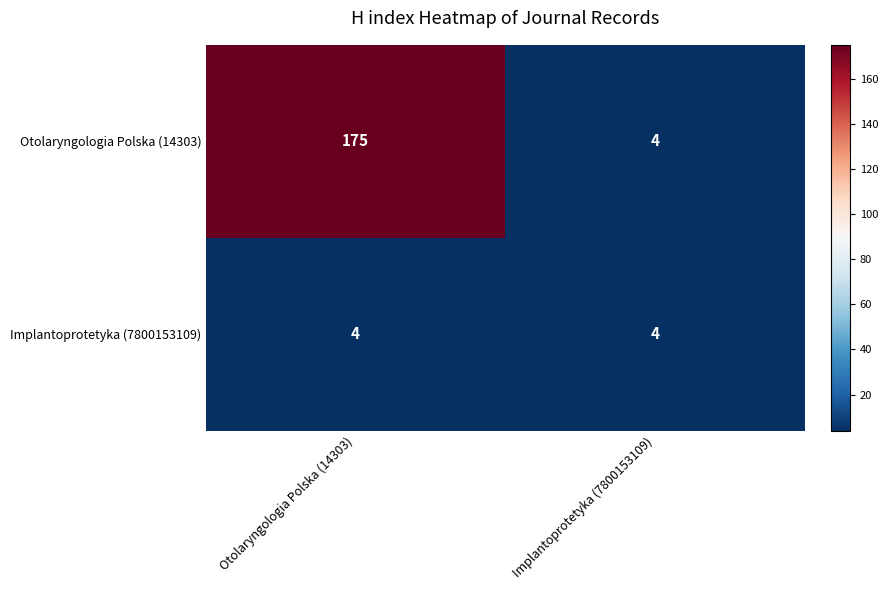

List the series in order of their overall mean, lowest first.

Implantoprotetyka (7800153109), Otolaryngologia Polska (14303)